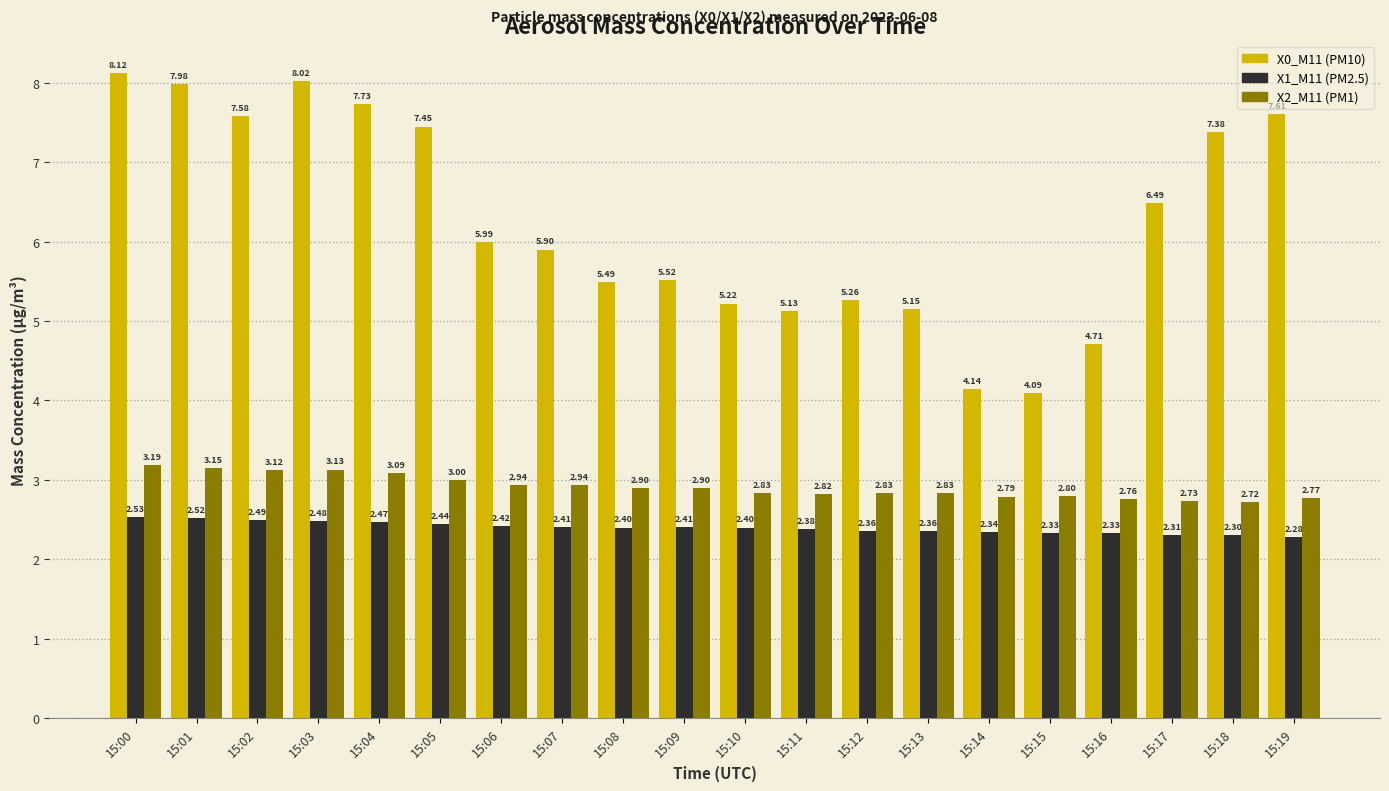

Which series has the largest range (max minus min)?

X0_M11 (PM10)